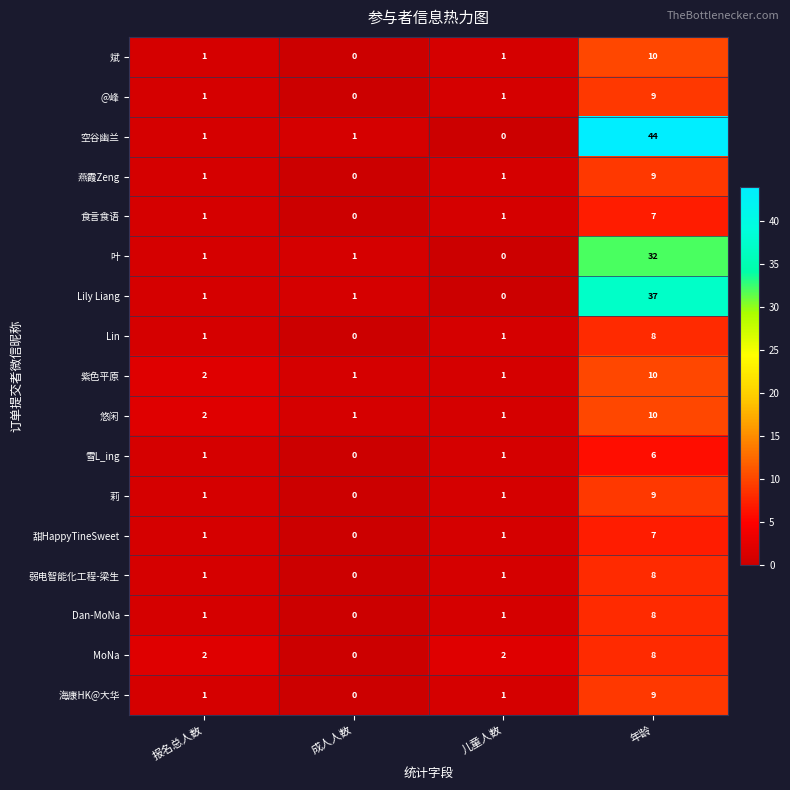

At which category does the chart reach its peak across all series?

年龄